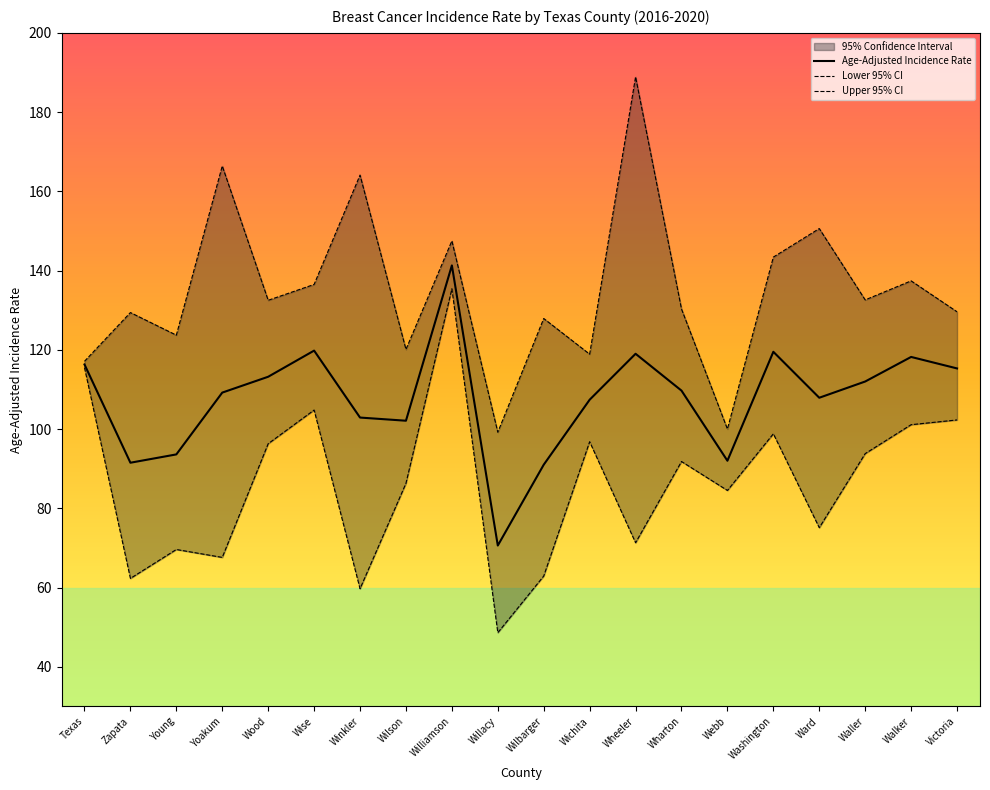

Rank the series by their average value, from lowest to highest.

Lower 95% CI, Age-Adjusted Incidence Rate, Upper 95% CI